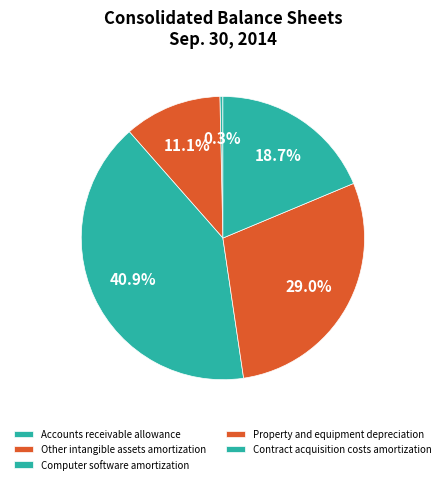

Between Property and equipment depreciation and Contract acquisition costs amortization, which is larger?

Property and equipment depreciation